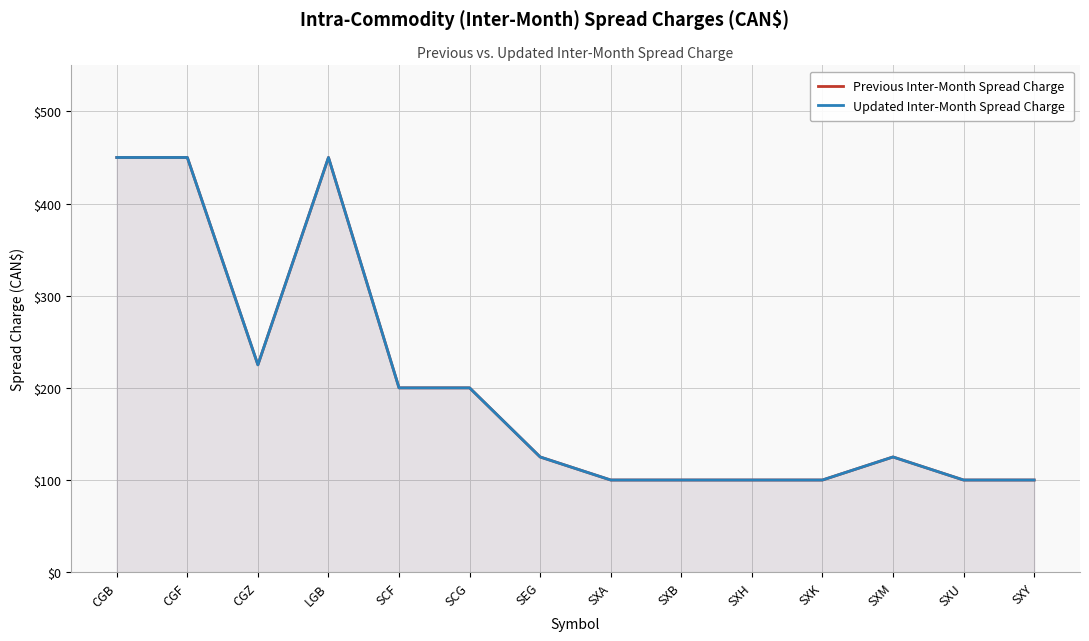

Reading left to right, what are all the values shown in this chart?

Previous Inter-Month Spread Charge: 450	450	225	450	200	200	125	100	100	100	100	125	100	100
Updated Inter-Month Spread Charge: 450	450	225	450	200	200	125	100	100	100	100	125	100	100